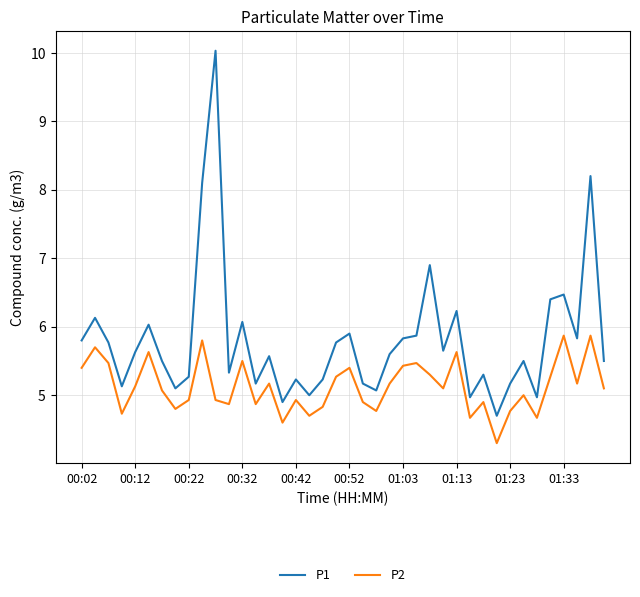

How many lines are shown in the chart?

2